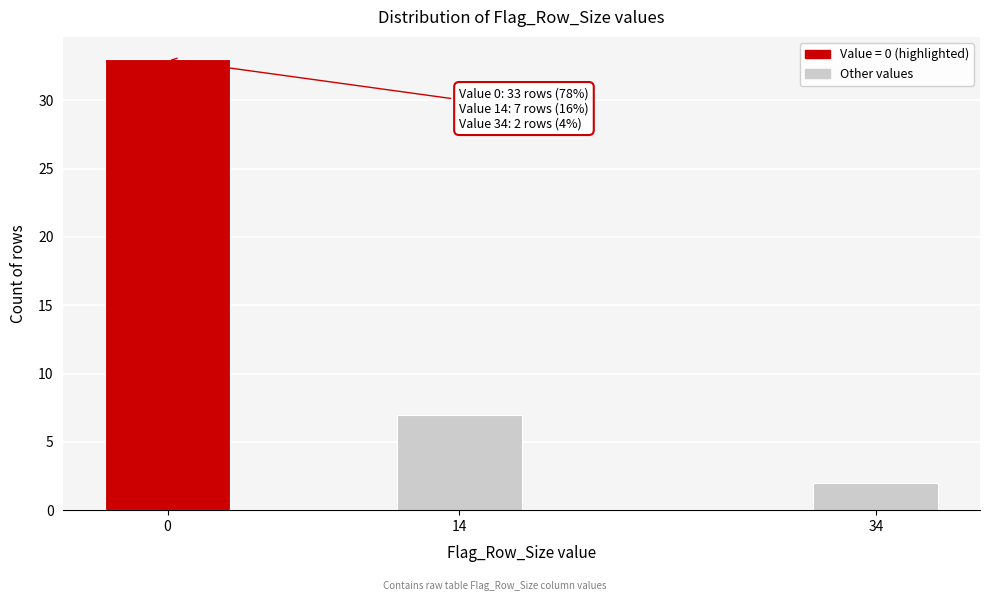

Reading right to left, what are all the values shown in this chart?

34=2	14=7	0=33